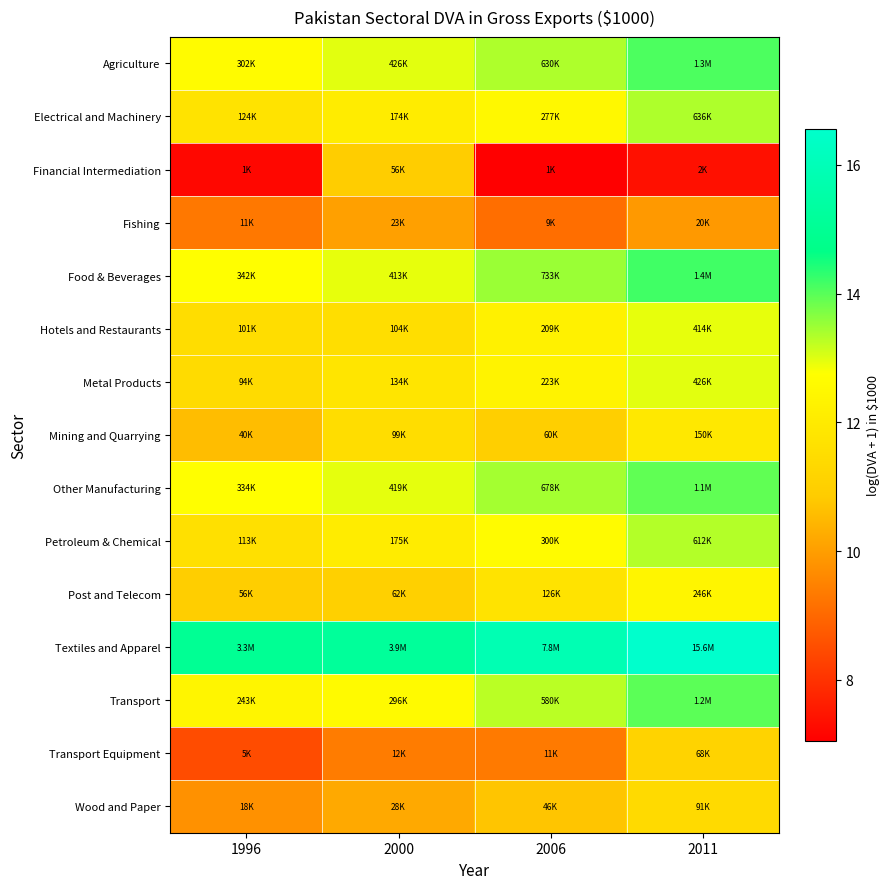

At which category is the sum across all series the highest?

2011